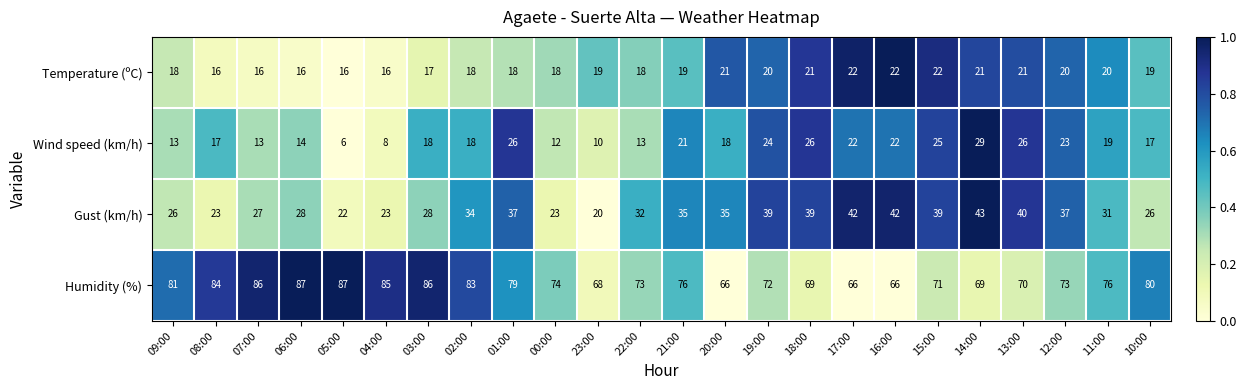

At which category is the sum across all series the highest?

14:00